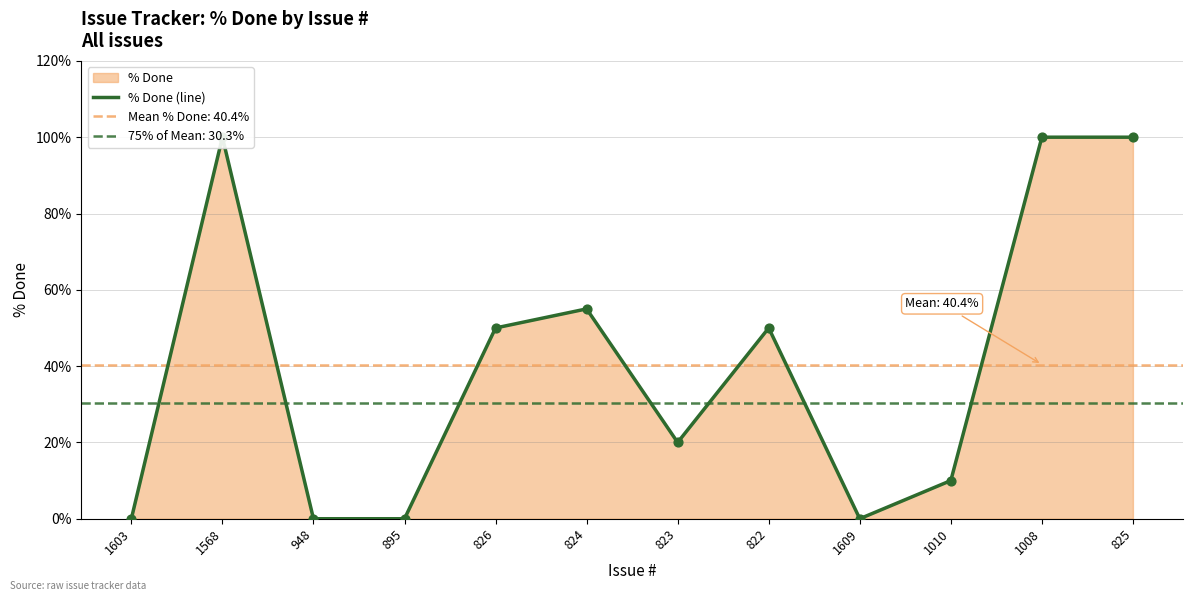

What is the change in value from 1603 to 824?

+55